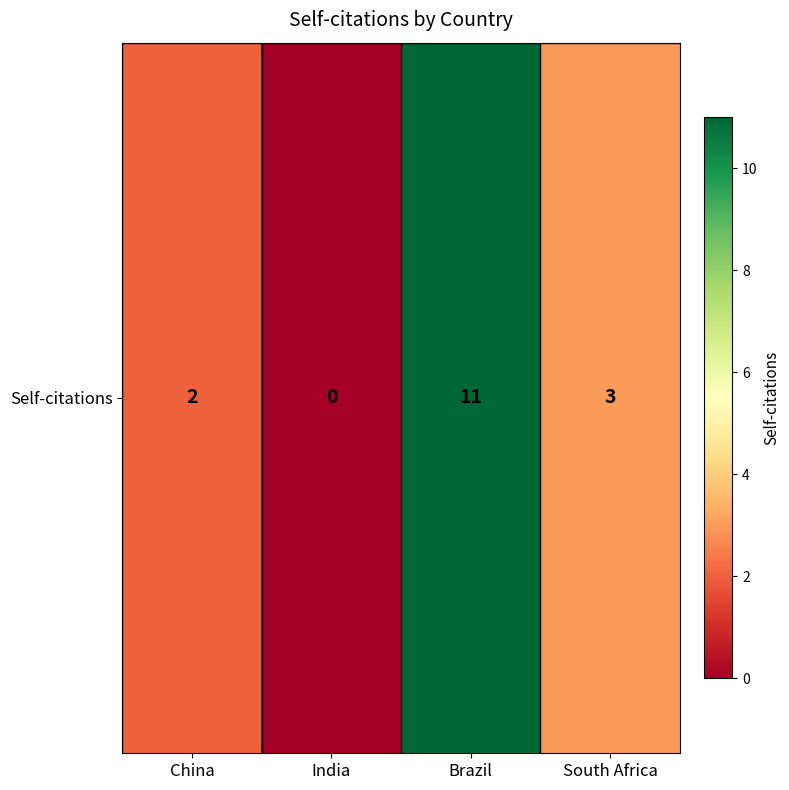

Rank the categories by value from lowest to highest.

India, China, South Africa, Brazil